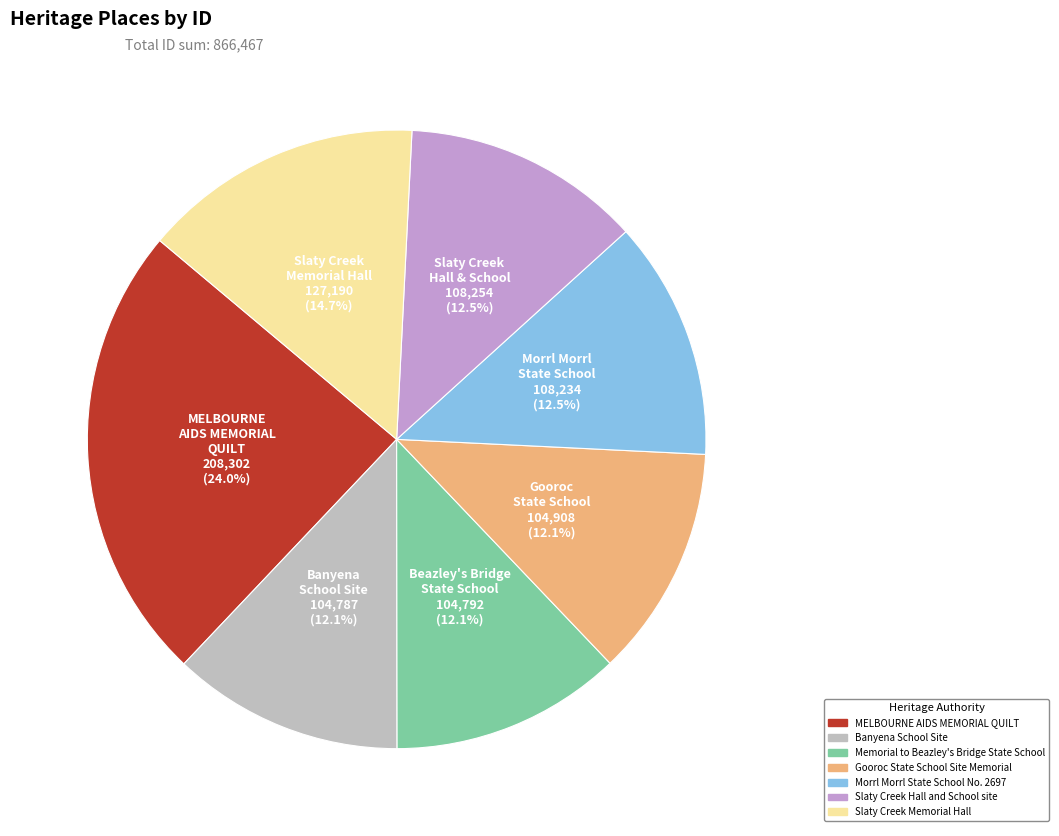

To the nearest percent, what portion does Slaty Creek Memorial Hall represent?

15%